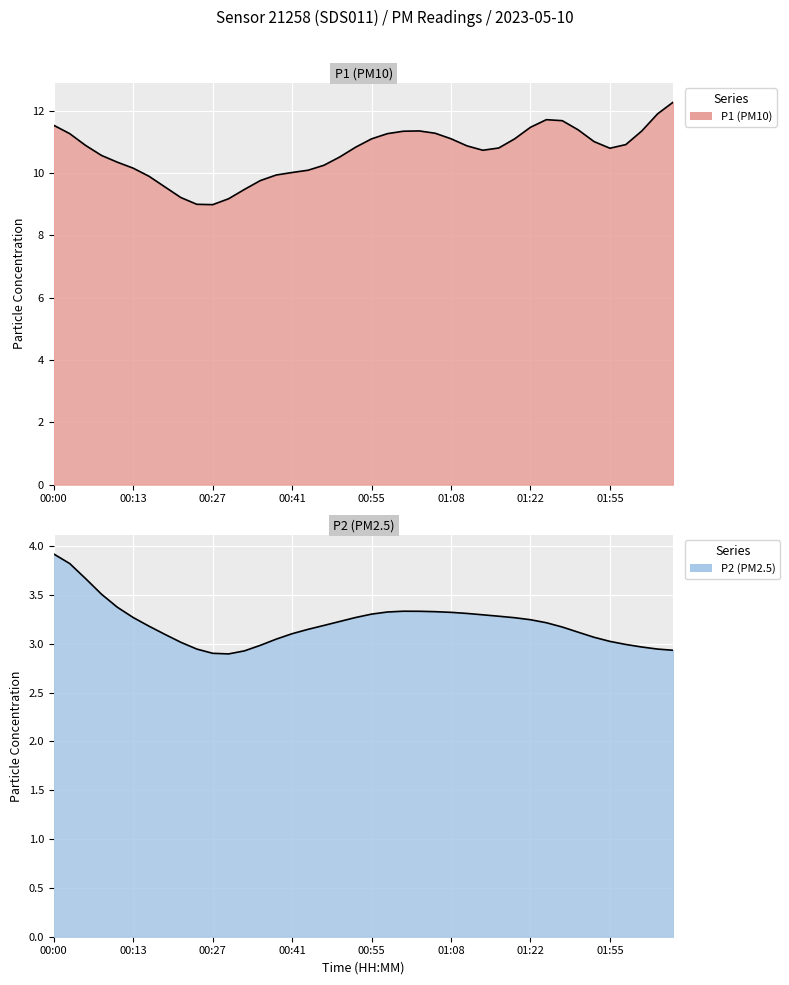

True or false: P1 and P2 cross at least once.

False